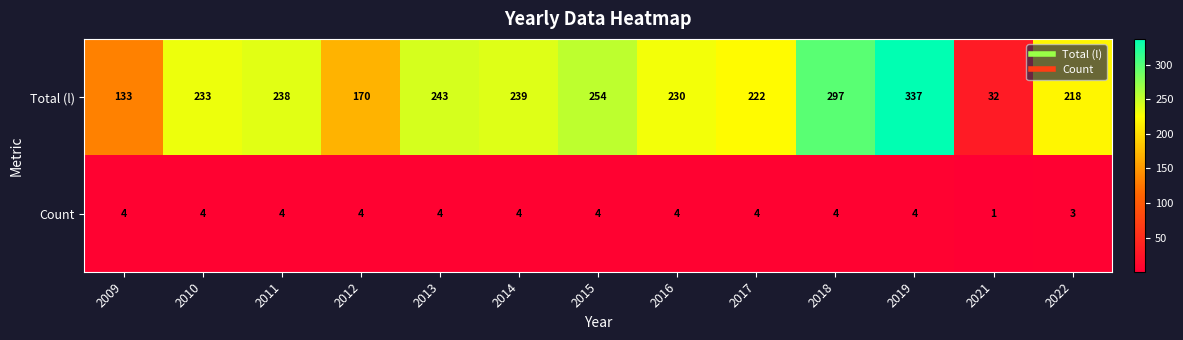

Which label corresponds to the largest value in the chart?

2019